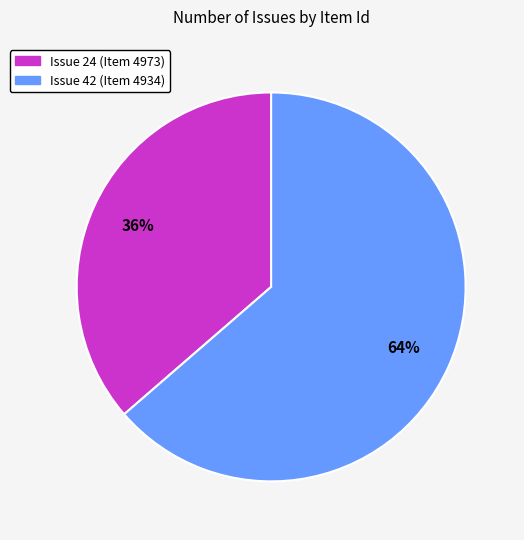

To the nearest percent, what is the average slice percentage?

50%